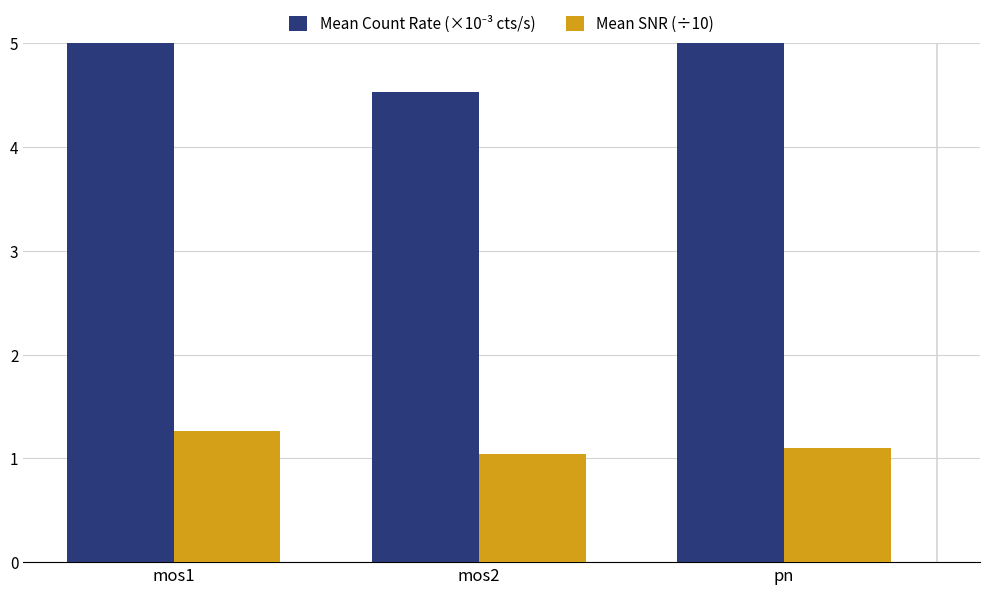

How many series are shown in this chart?

2